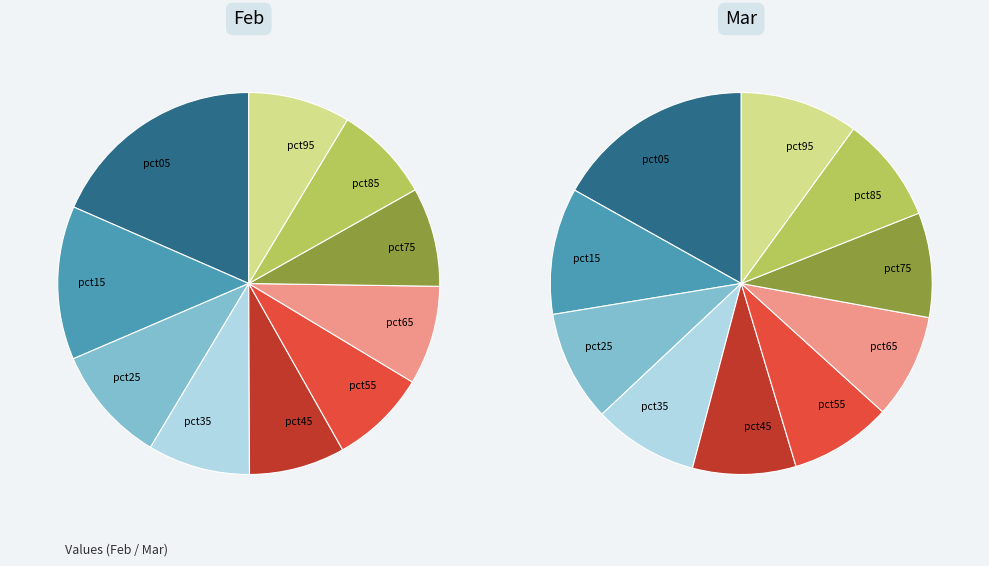

Is feb_values the majority of the pie?

No